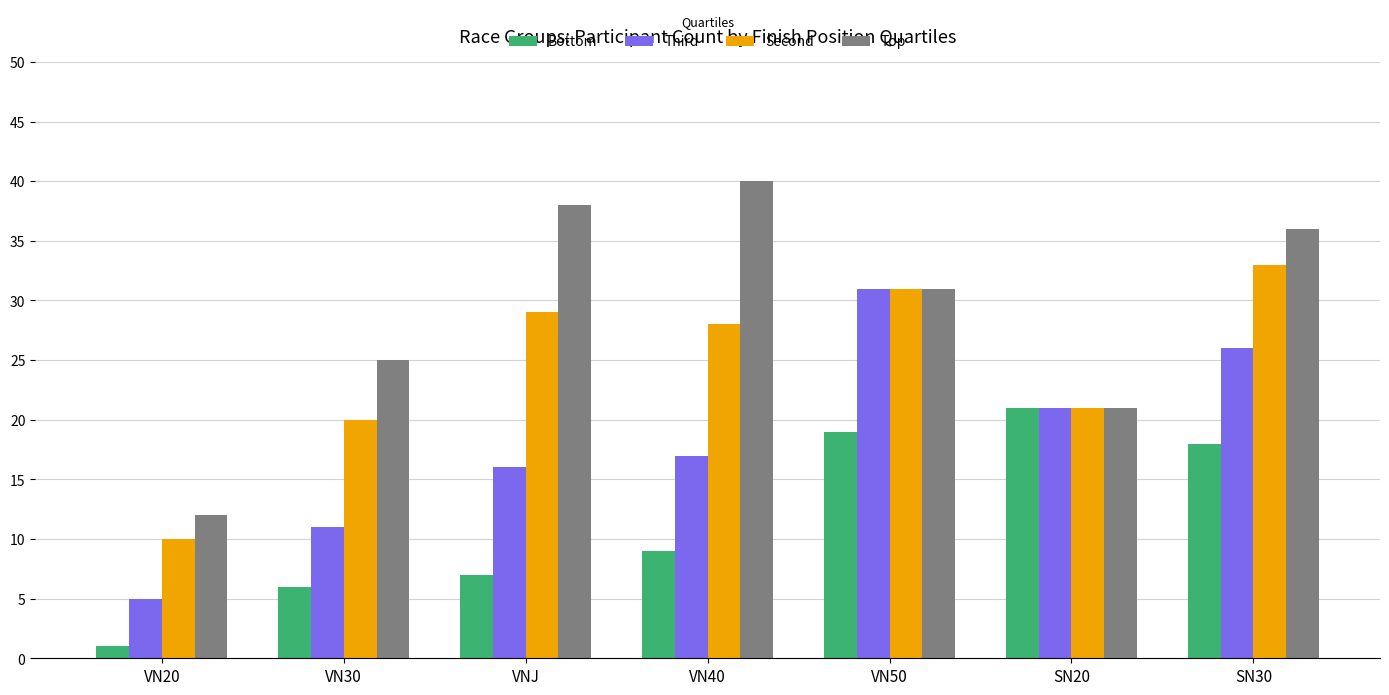

What is the value of the Top bar at the 1st from the left?

12